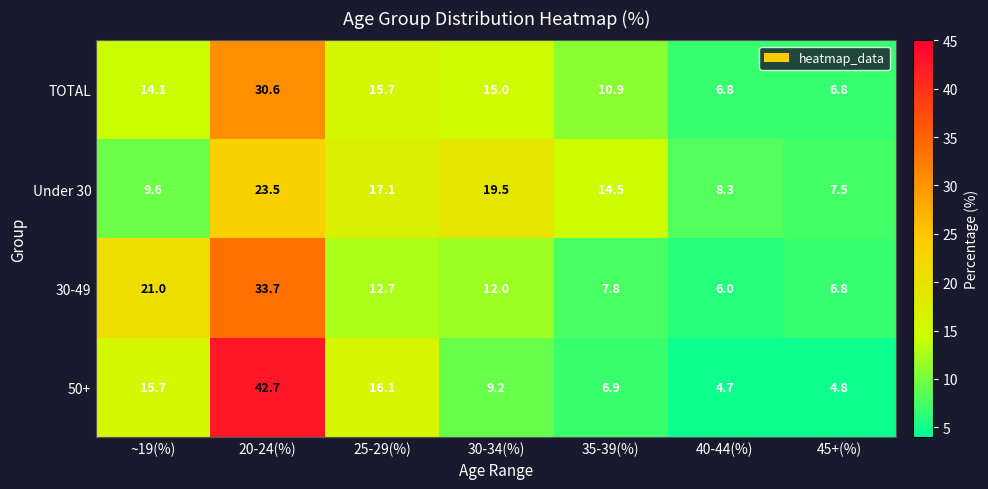

Between 20-24(%) and 40-44(%), which series saw the biggest shift?

50+